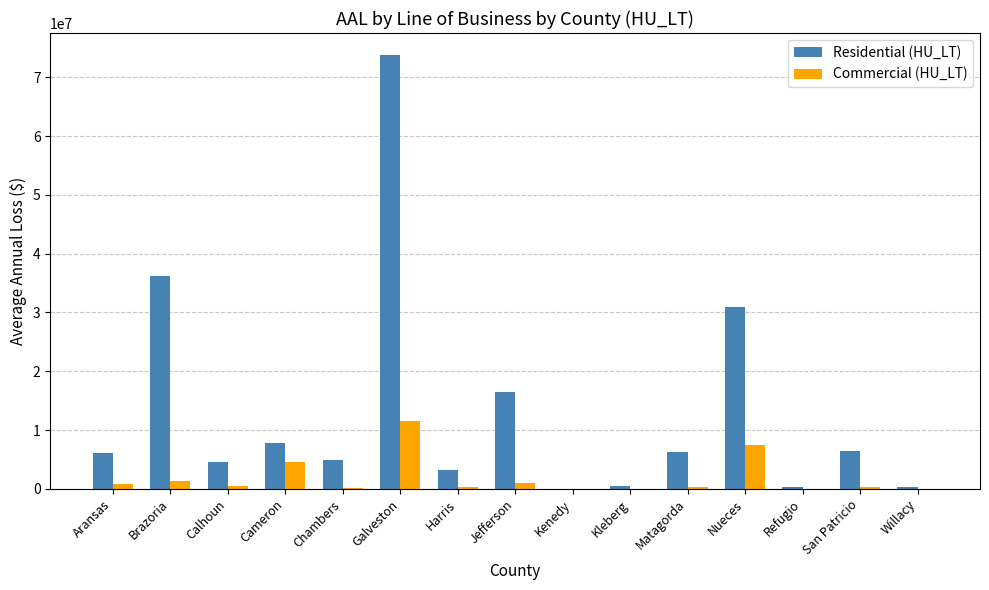

Count the number of data series in this chart.

2